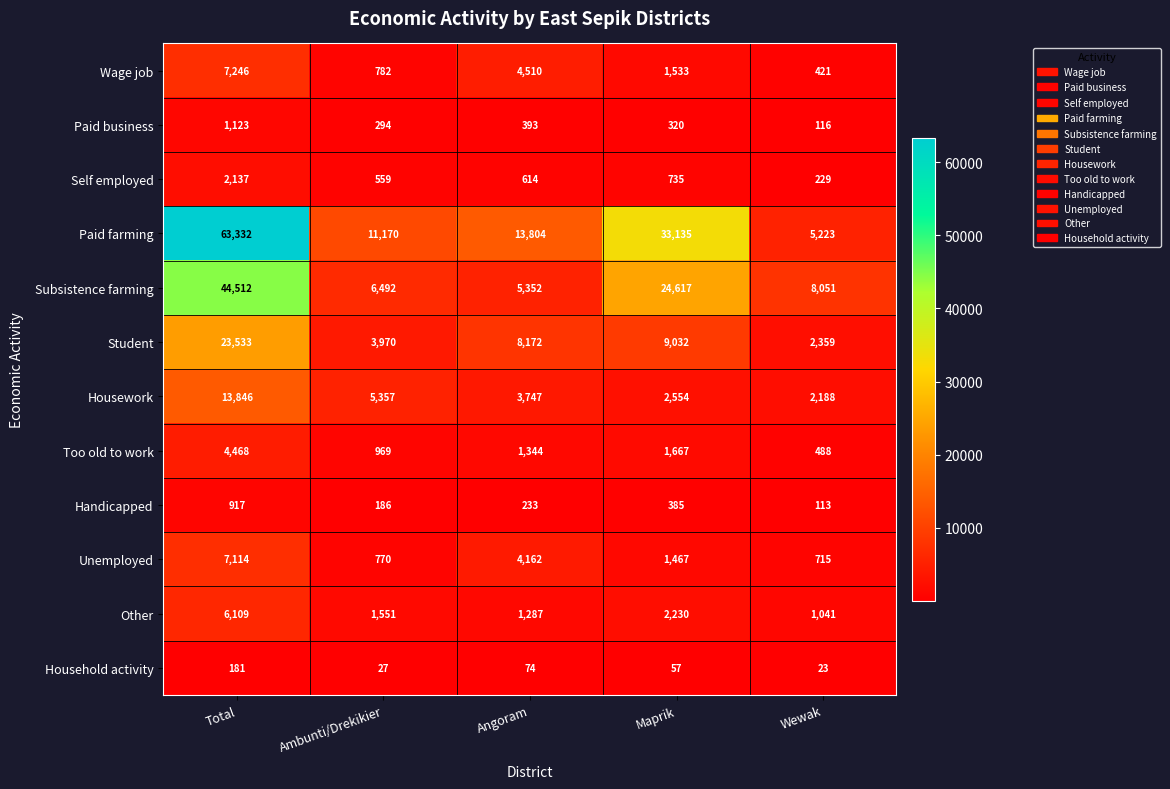

At which category is the sum across all series the highest?

Total